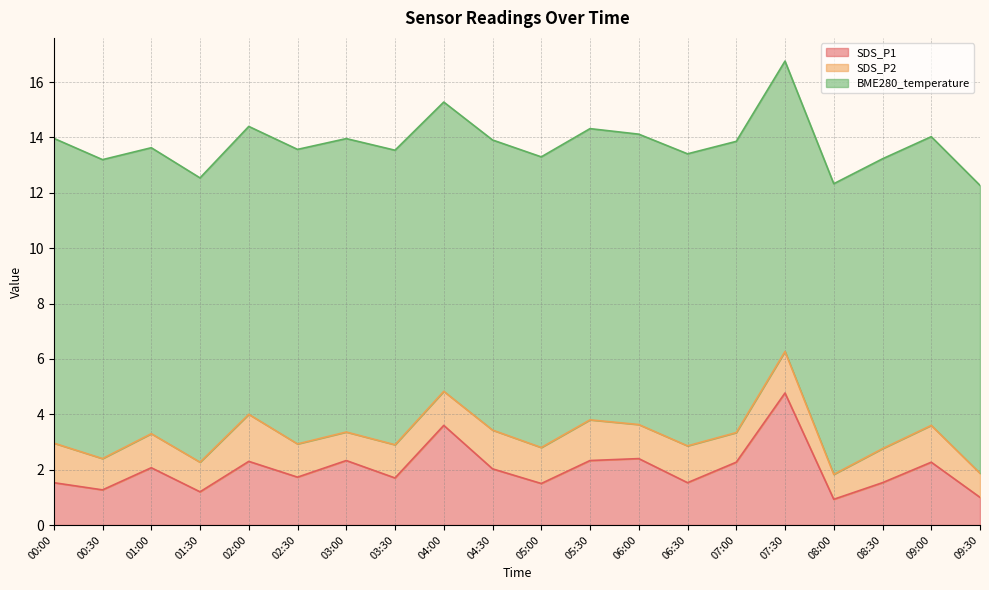

What value does the SDS_P1 series have at 07:30?

4.8